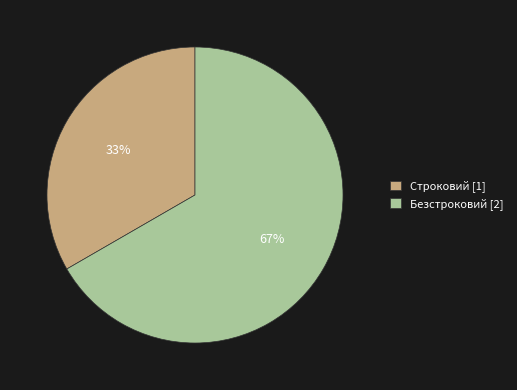

To the nearest percent, what is the combined percentage of Безстроковий and Строковий?

100%